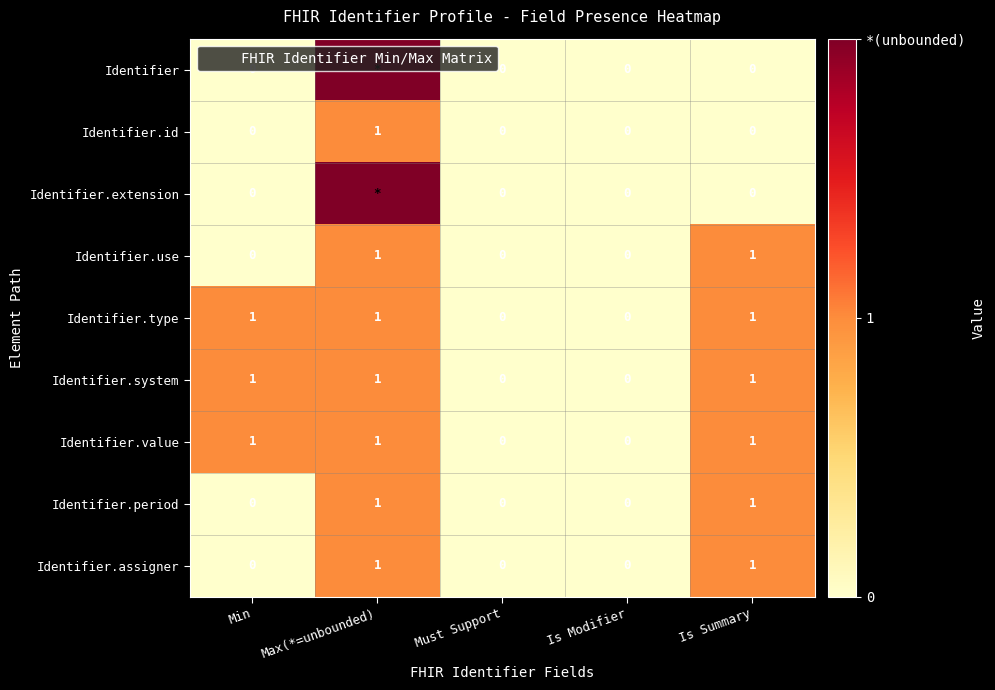

What is the difference between the maximum and minimum values in the Identifier.assigner series?

1